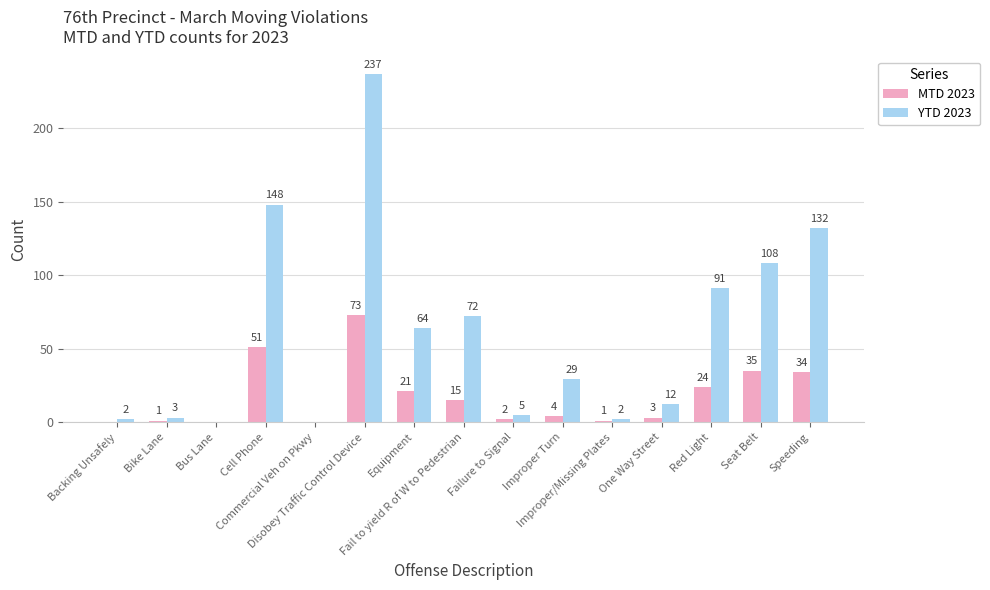

True or false: YTD 2023 has a value of 2 at Backing Unsafely.

True